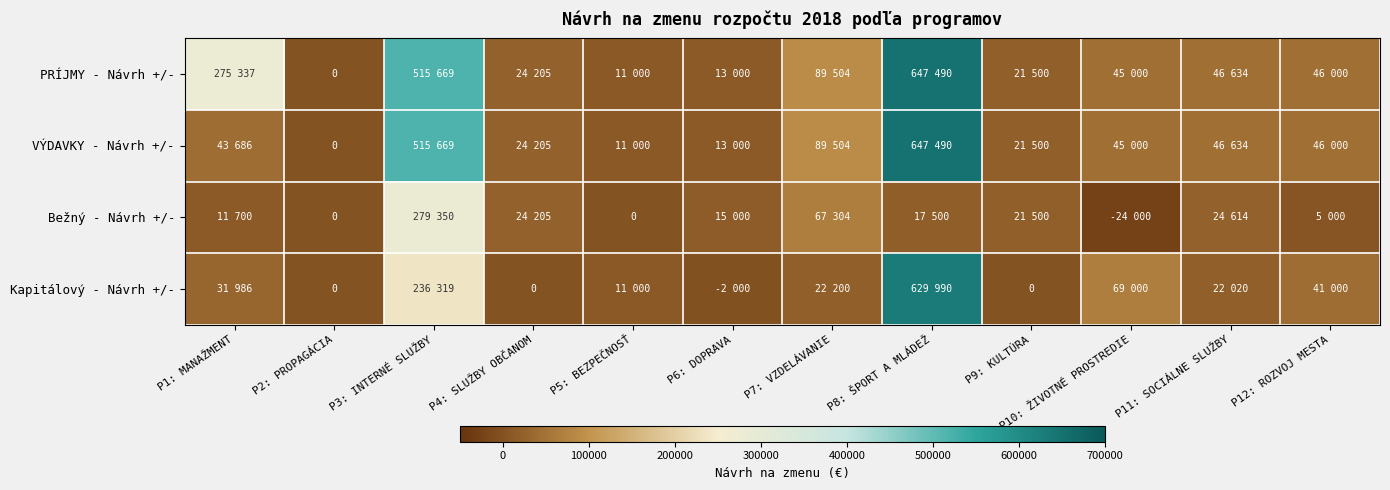

Rank the categories by Bežný - Návrh +/- value from lowest to highest.

P10: ŽIVOTNÉ PROSTREDIE, P2: PROPAGÁCIA, P5: BEZPEČNOSŤ, P12: ROZVOJ MESTA, P1: MANAŽMENT, P6: DOPRAVA, P8: ŠPORT A MLÁDEŽ, P9: KULTÚRA, P4: SLUŽBY OBČANOM, P11: SOCIÁLNE SLUŽBY, P7: VZDELÁVANIE, P3: INTERNÉ SLUŽBY